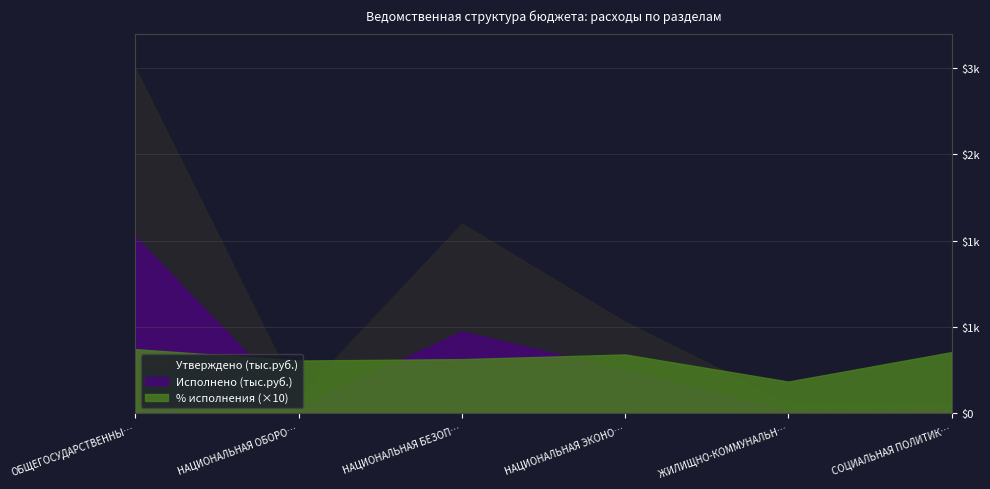

What is the difference between the maximum and minimum values in the Исполнено (тыс.руб.) series?

1382.8